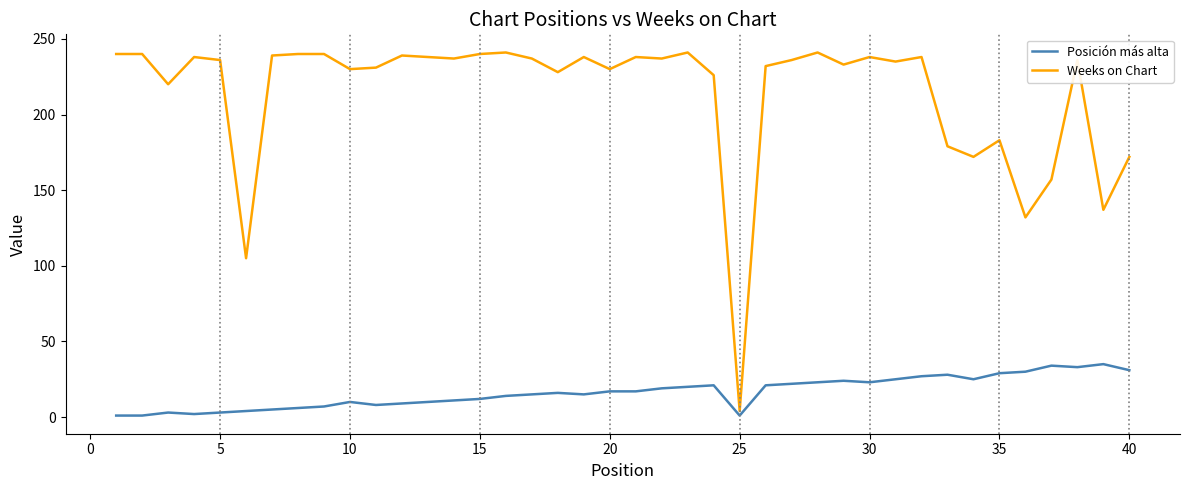

Rank the series by their maximum value, from lowest to highest.

Posición más alta, Weeks on Chart